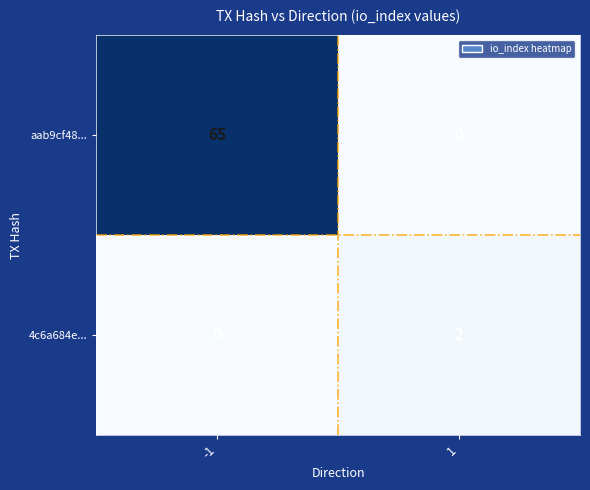

Reading right to left, what are all the values shown in this chart?

aab9cf48...: 0	65
4c6a684e...: 2	0